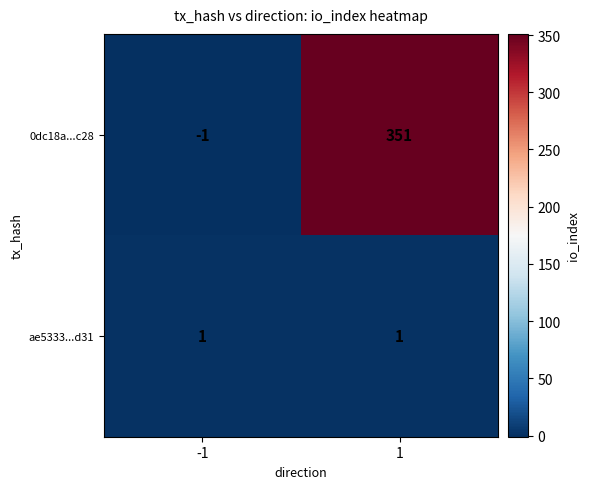

What is the average value of the 0dc18a...c28 series?

175